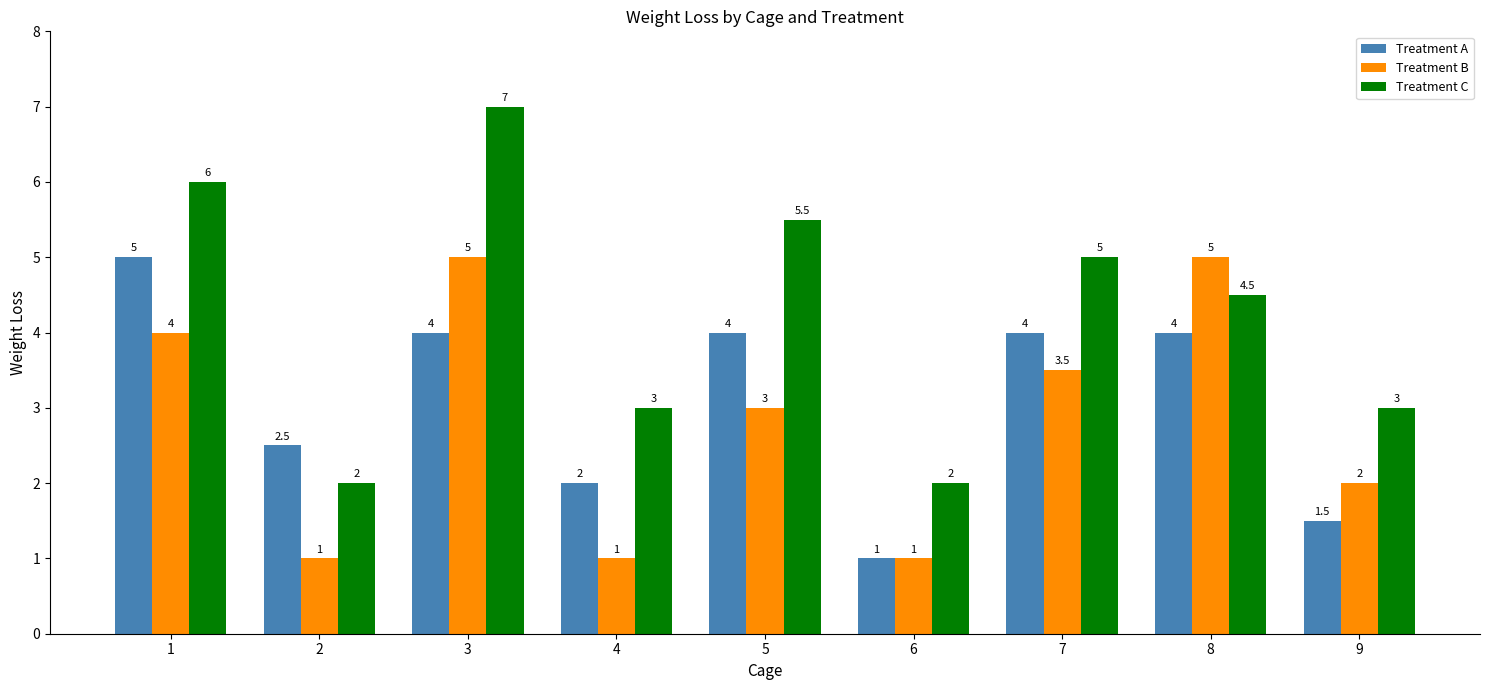

What is the value of the Treatment C bar at the 9th from the left?

3.0